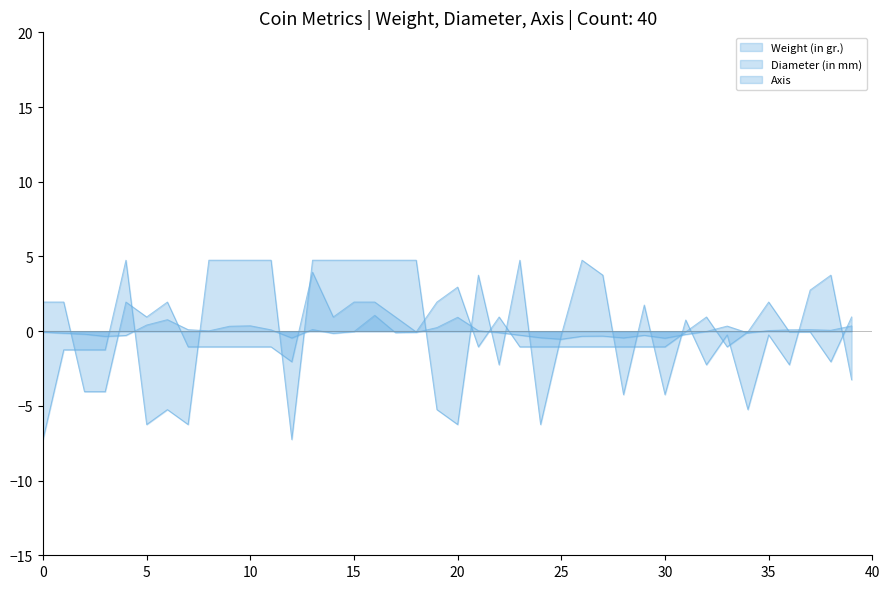

Rank the series by their maximum value, from lowest to highest.

Weight (in gr.), Diameter (in mm), Axis